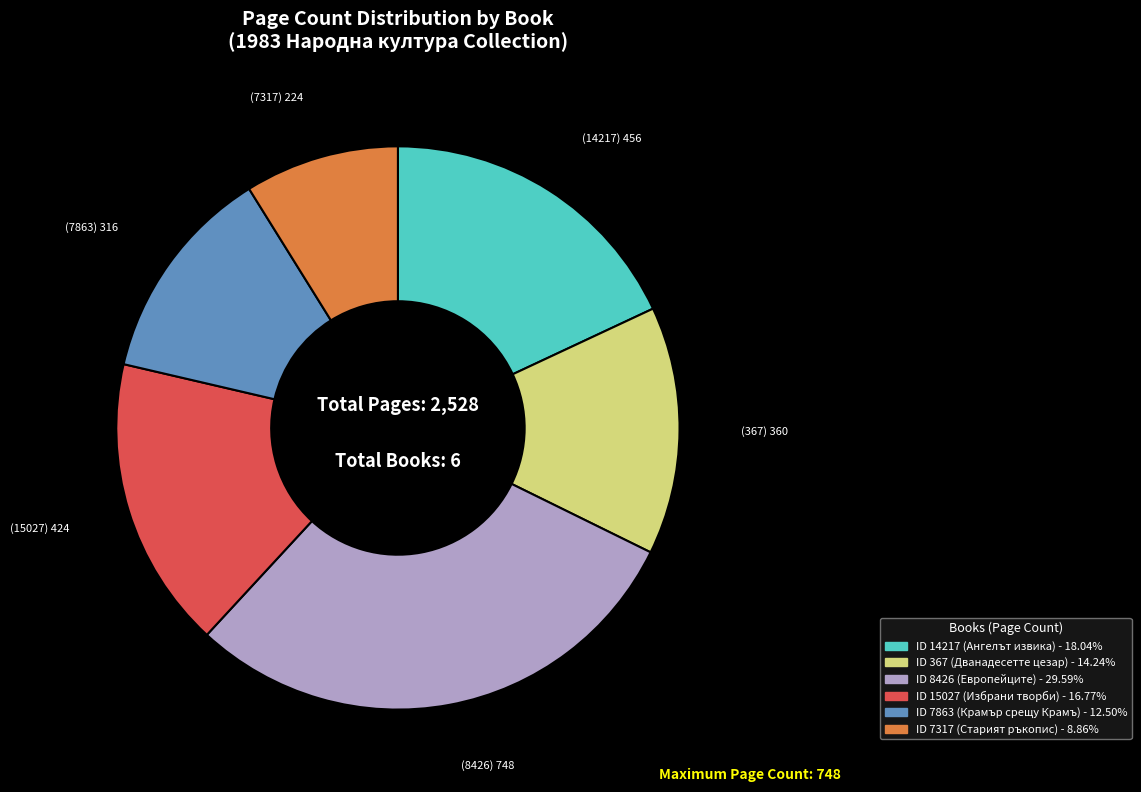

Is there any slice that represents more than half of the pie?

No